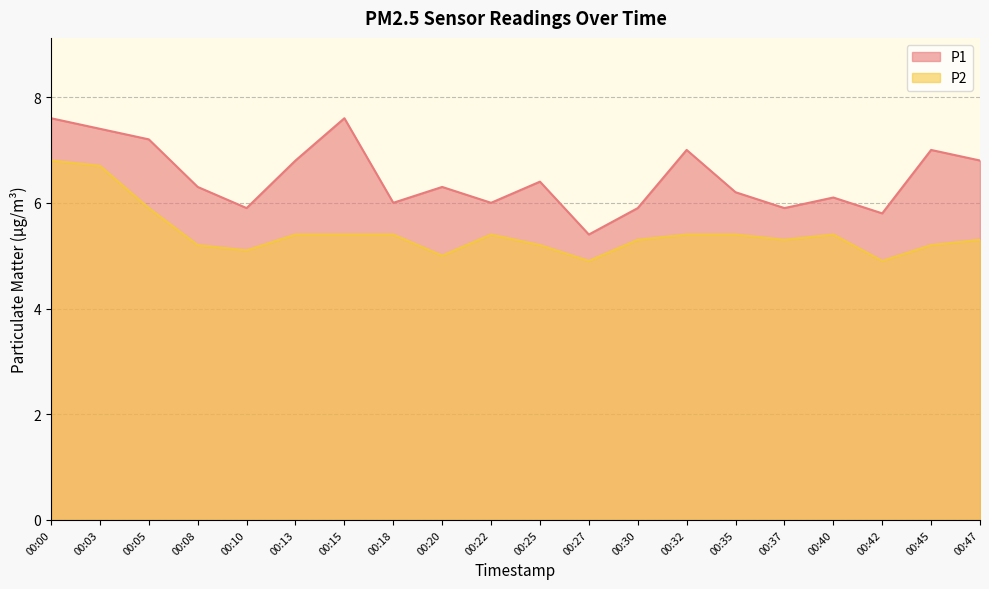

What is the value of the P2 point at the 2nd from the left?

6.7